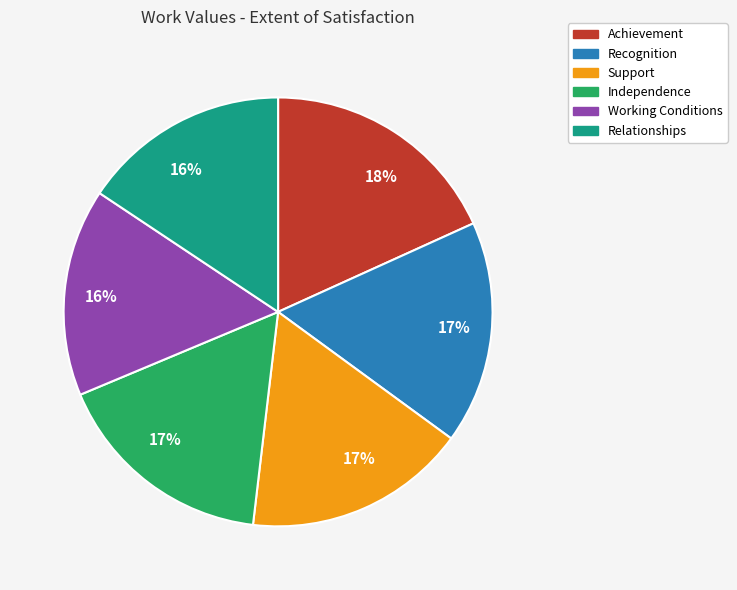

To the nearest percent, what is the average slice percentage?

17%